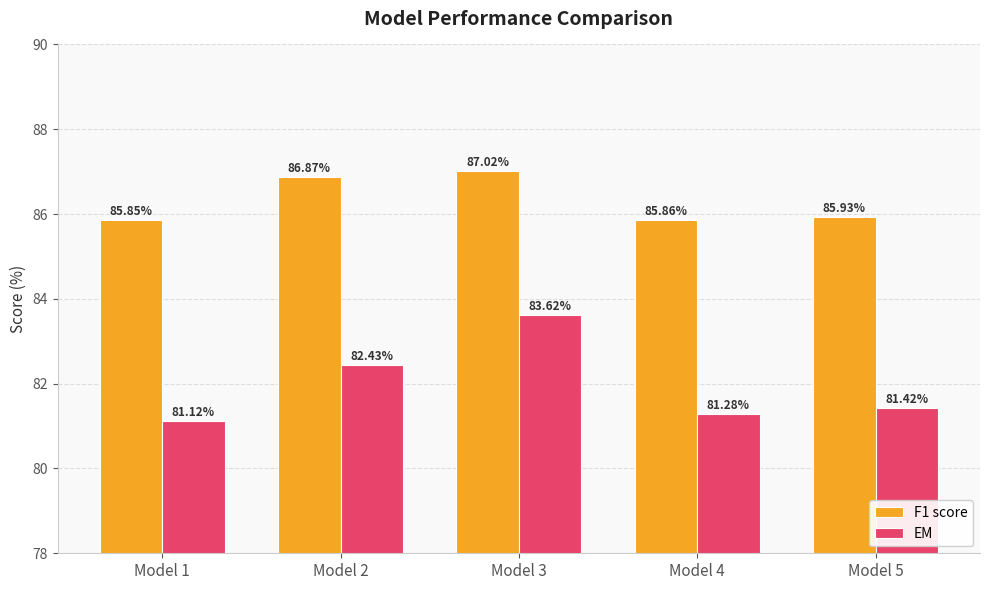

Which series has the widest spread of values?

EM